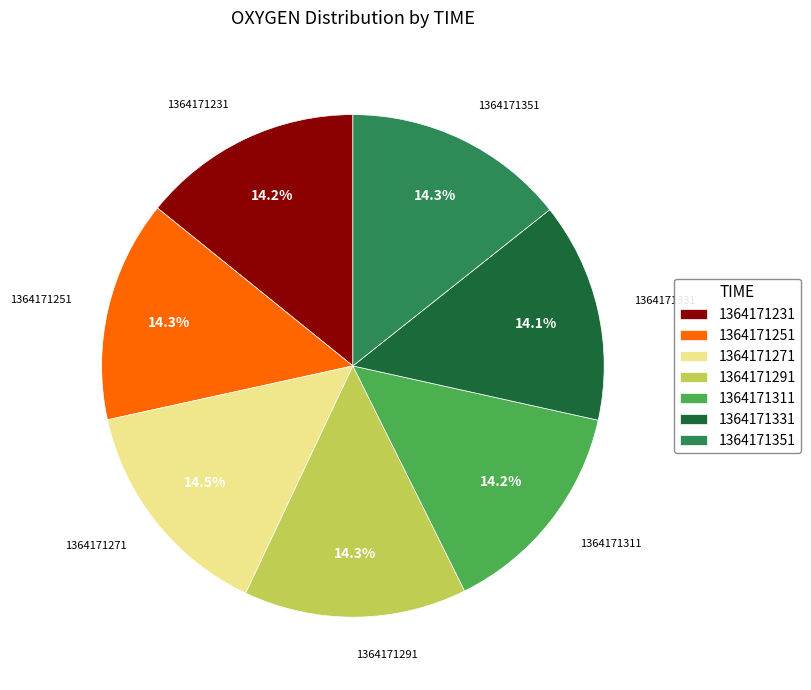

Is there any slice that represents more than half of the pie?

No